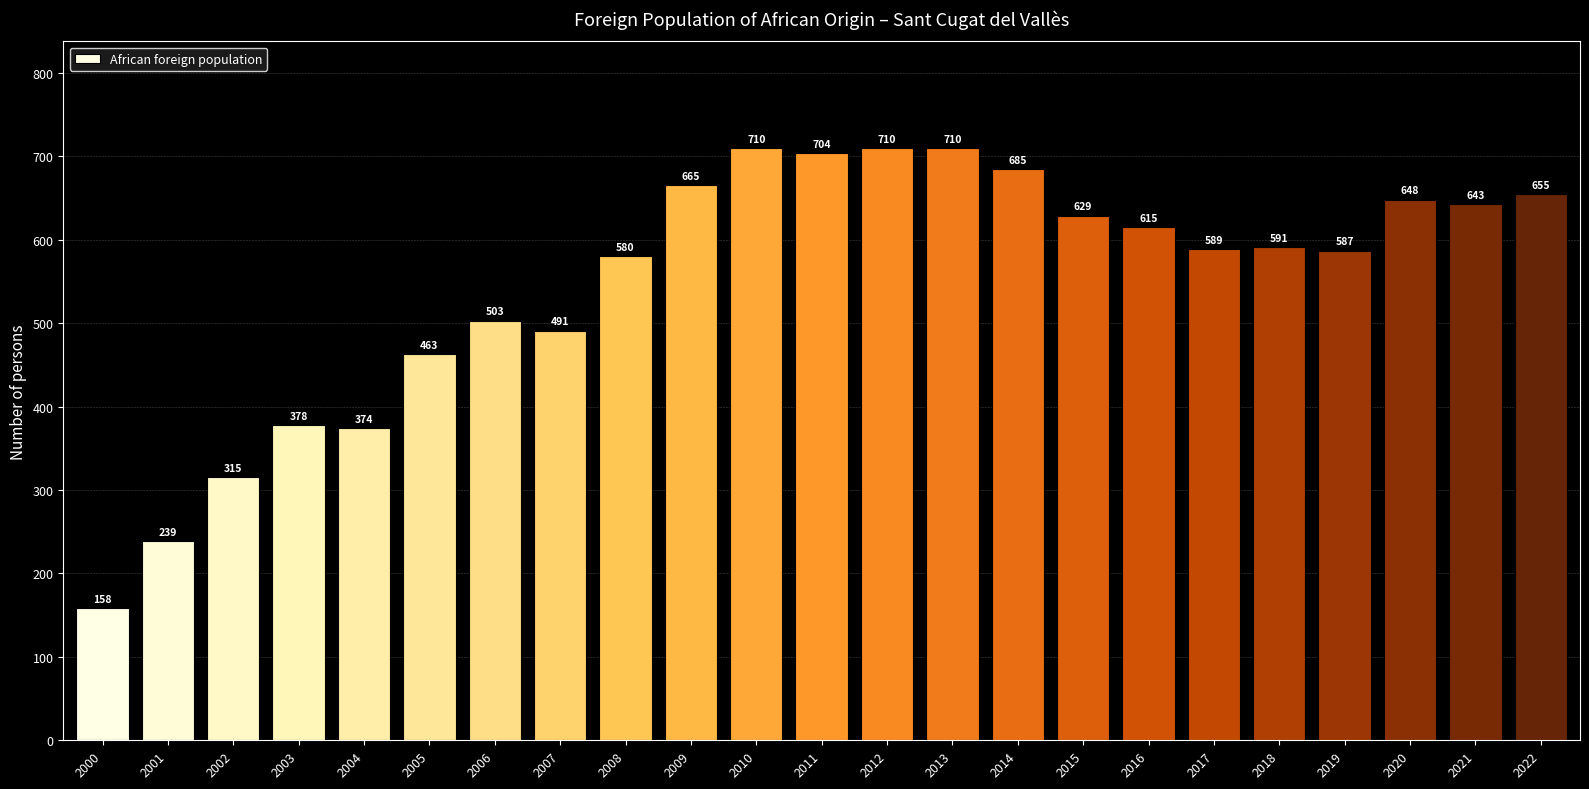

At which label is the value closest to 434?

2005